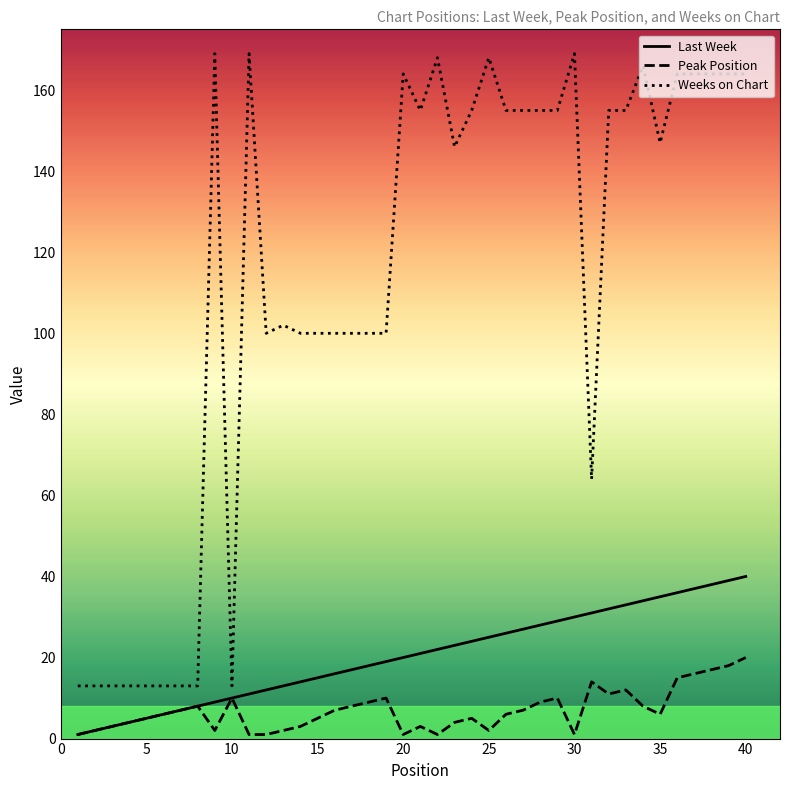

What is the maximum value for Peak Position?

20